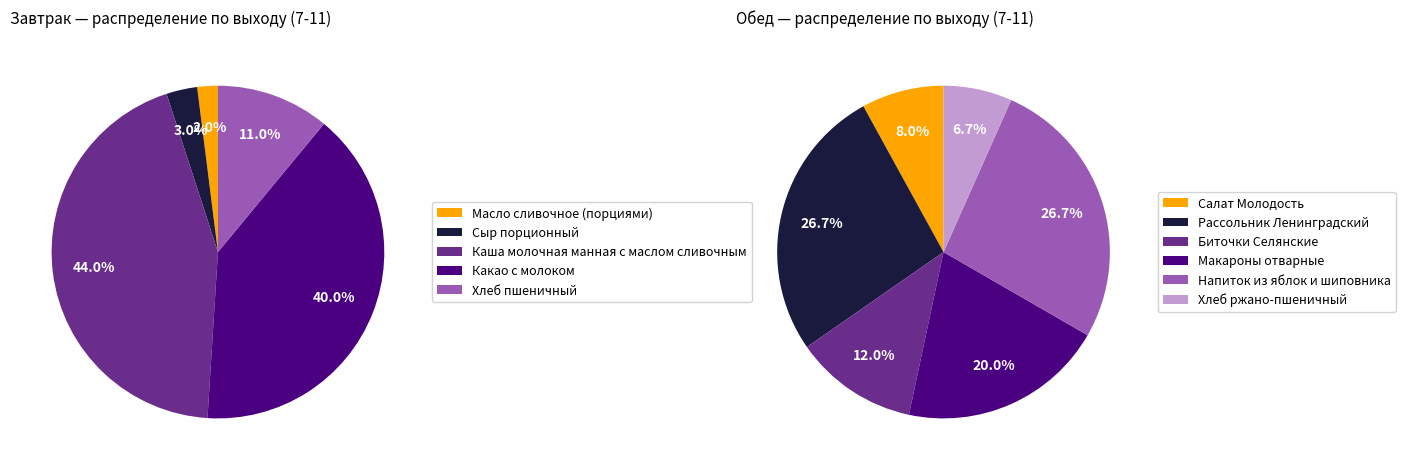

How many slices are in this pie chart?

5